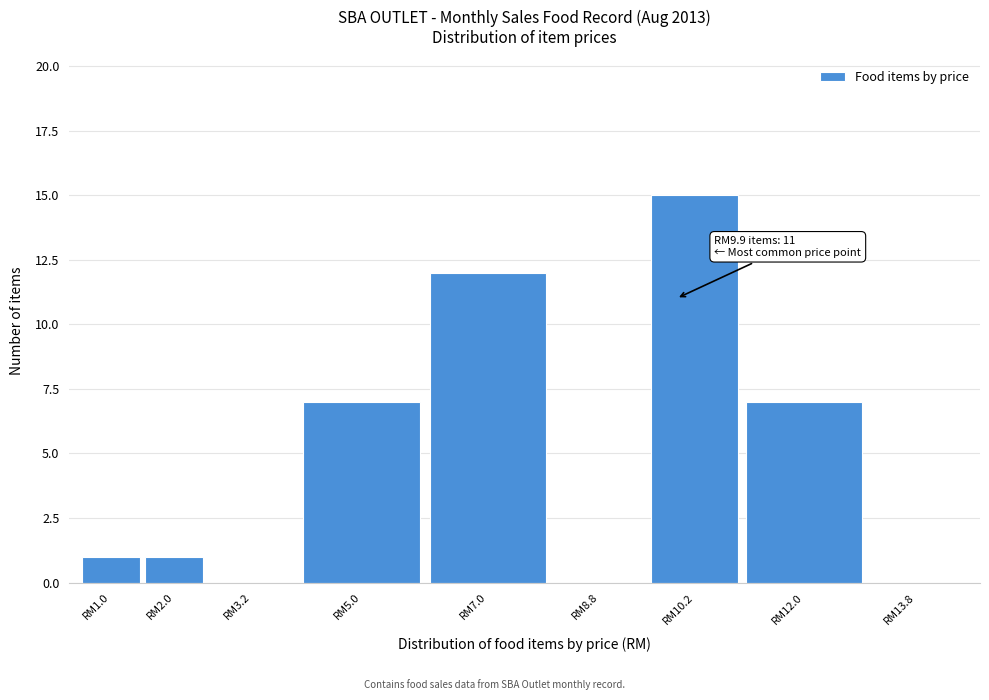

Reading left to right, what are all the values shown in this chart?

RM1.0=1	RM2.0=1	RM3.2=0	RM5.0=7	RM7.0=12	RM8.8=0	RM10.2=15	RM12.0=7	RM13.8=0